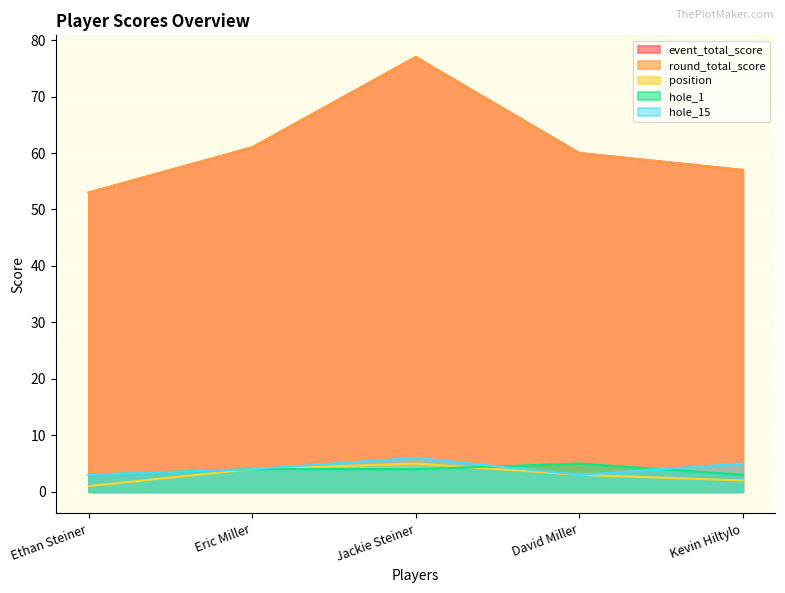

What is the value of the hole_15 point at the 1st from the left?

3